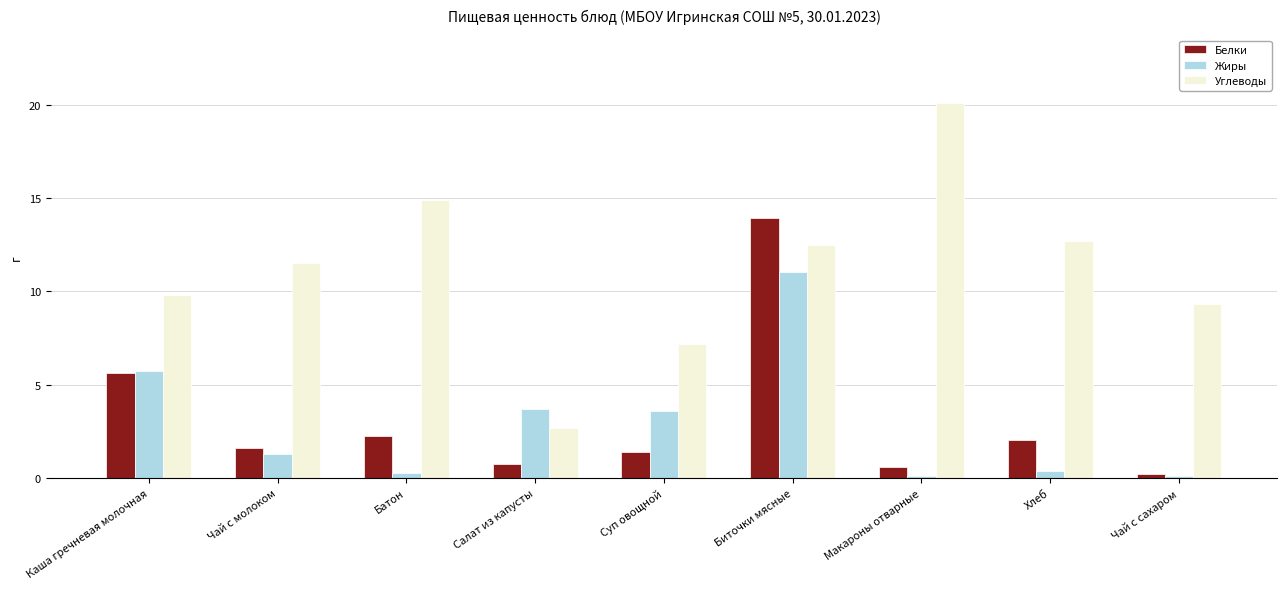

The value of Углеводы at Чай с молоком is 11.5. True or false?

True